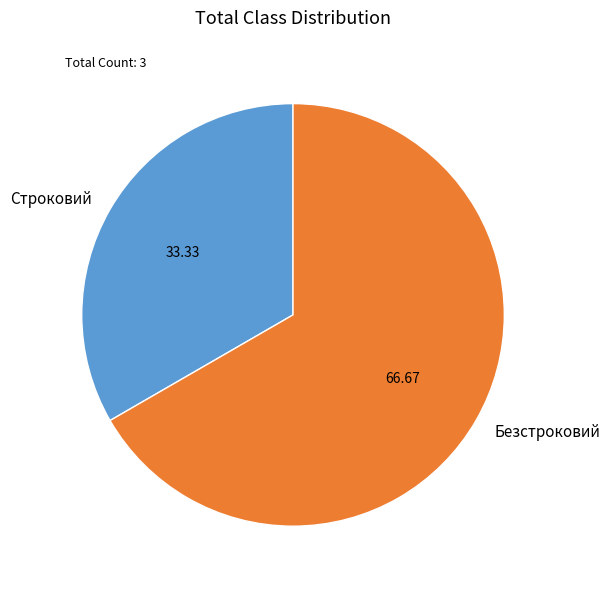

Is there any slice that represents more than half of the pie?

Yes